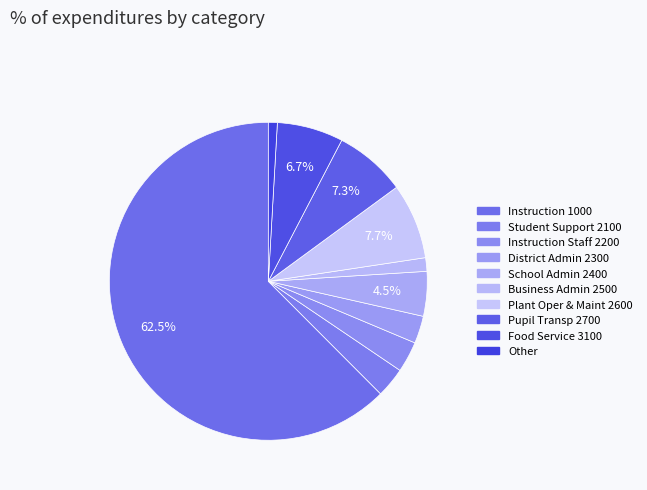

Which slice is the smallest?

Other